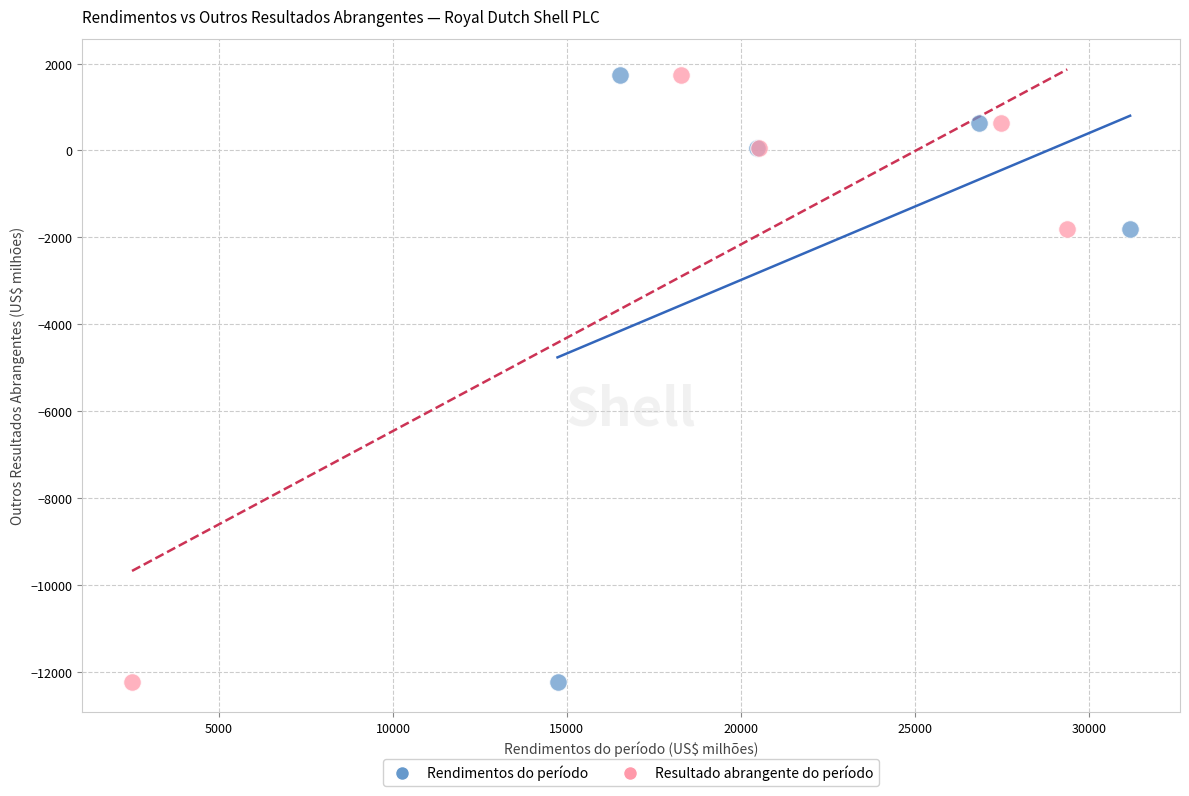

What are all the series names shown in the legend?

Rendimentos do período, Resultado abrangente do período